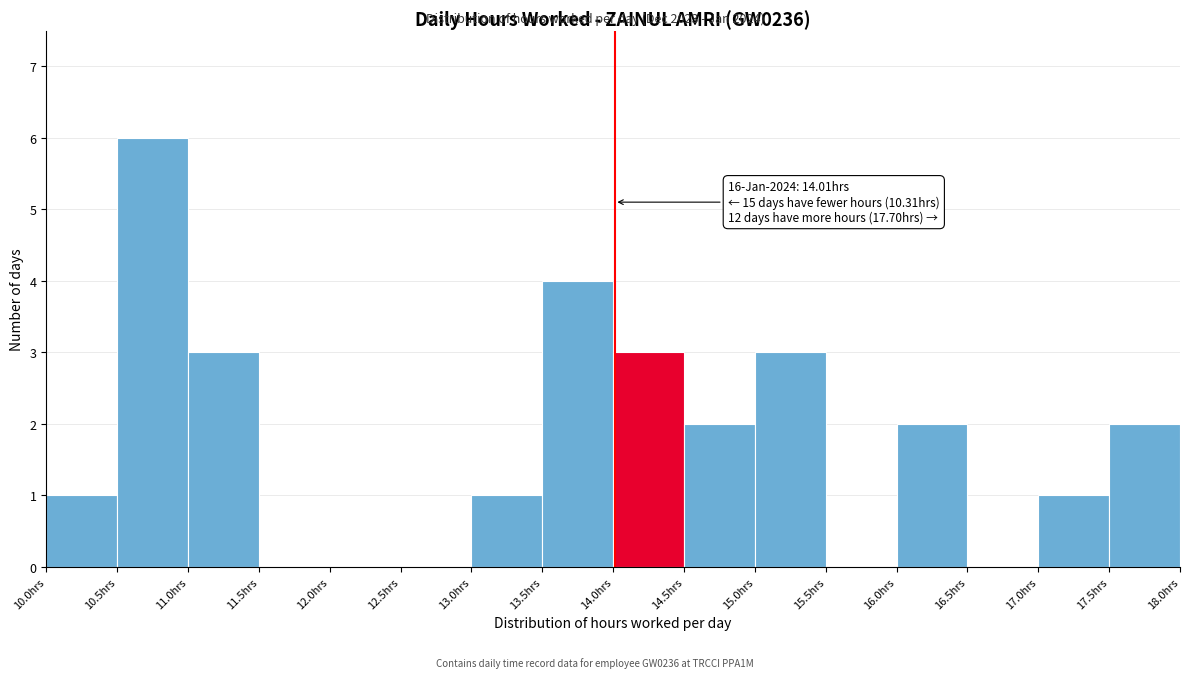

Over which range of the x-axis is the bar tallest?

10.5 to 11.0